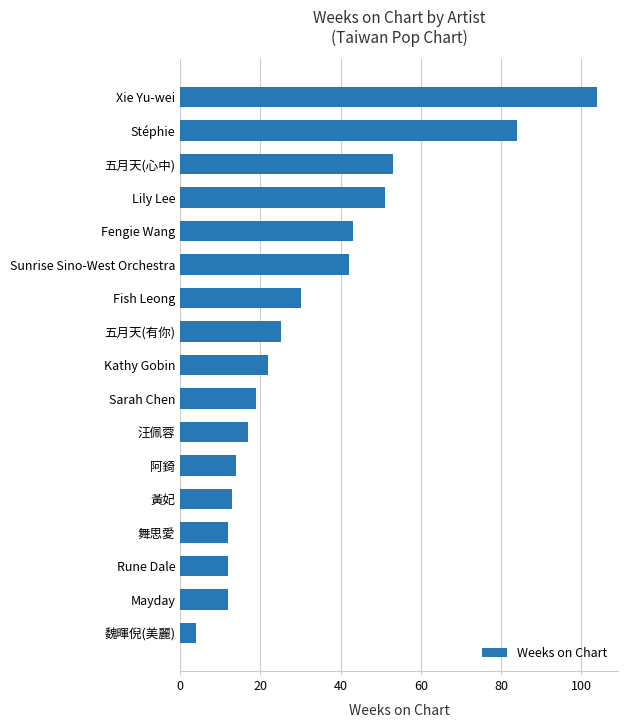

Reading top to bottom, what are all the values shown in this chart?

Xie Yu-wei=104	Stéphie=84	五月天(心中)=53	Lily Lee=51	Fengie Wang=43	Sunrise Sino-West Orchestra=42	Fish Leong=30	五月天(有你)=25	Kathy Gobin=22	Sarah Chen=19	汪佩蓉=17	阿錡=14	黃妃=13	舞思愛=12	Rune Dale=12	Mayday=12	魏暉倪(美麗)=4